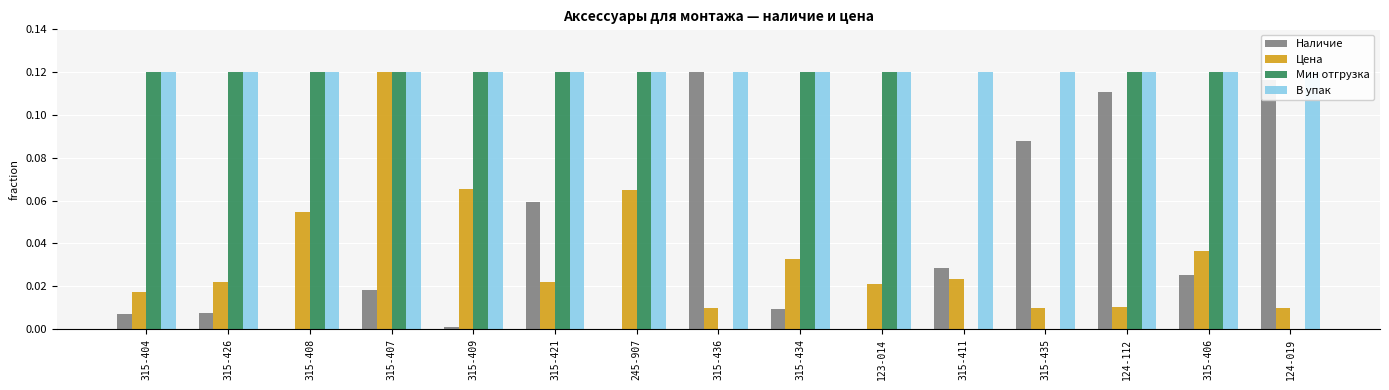

What is the label of the 2nd bar from the right?

315-406